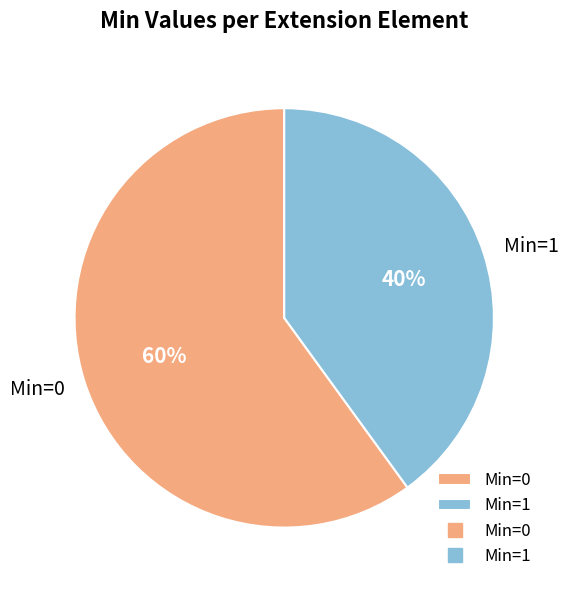

Does any single category account for the majority?

Yes